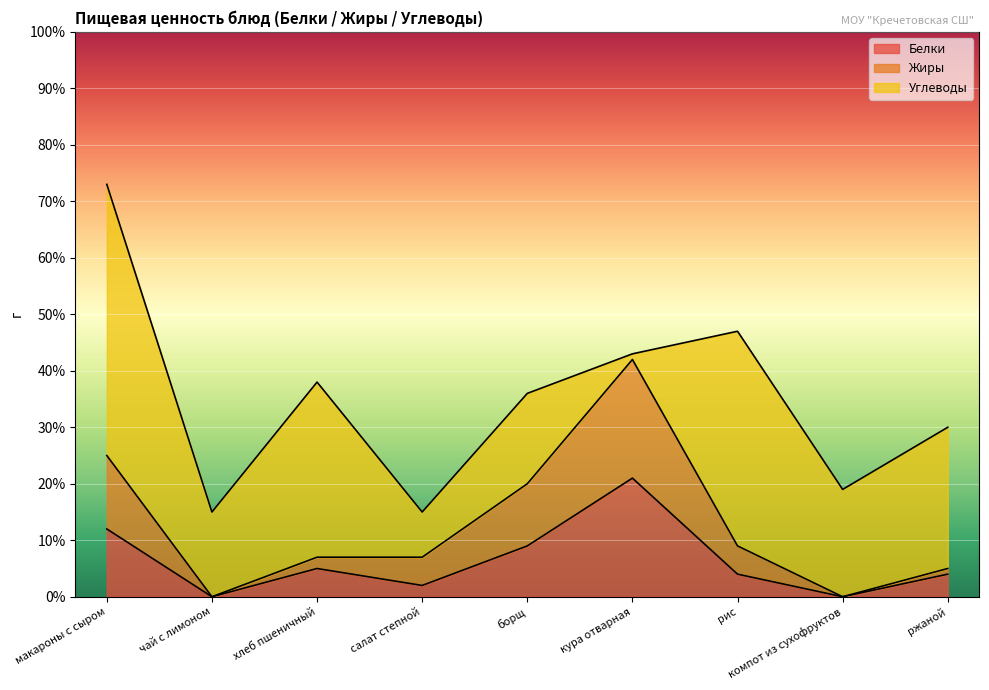

True or false: Жиры has more than 0 points higher than both neighbors.

True